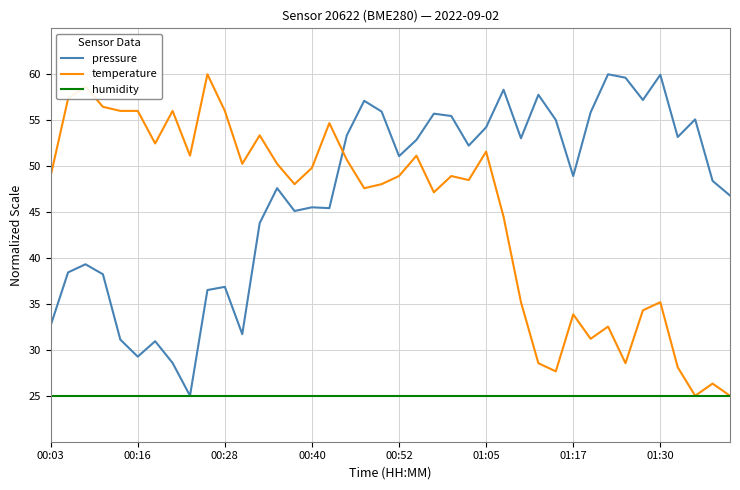

Which series has the largest total across all categories?

pressure